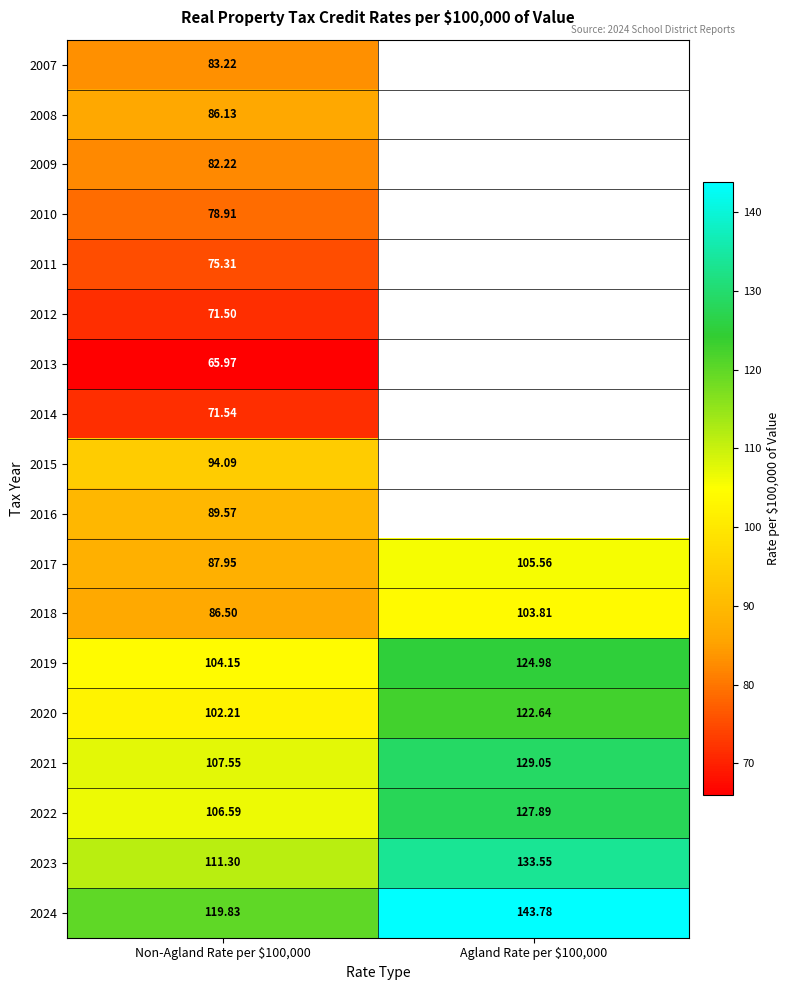

What is the minimum value shown in the chart?

66.0